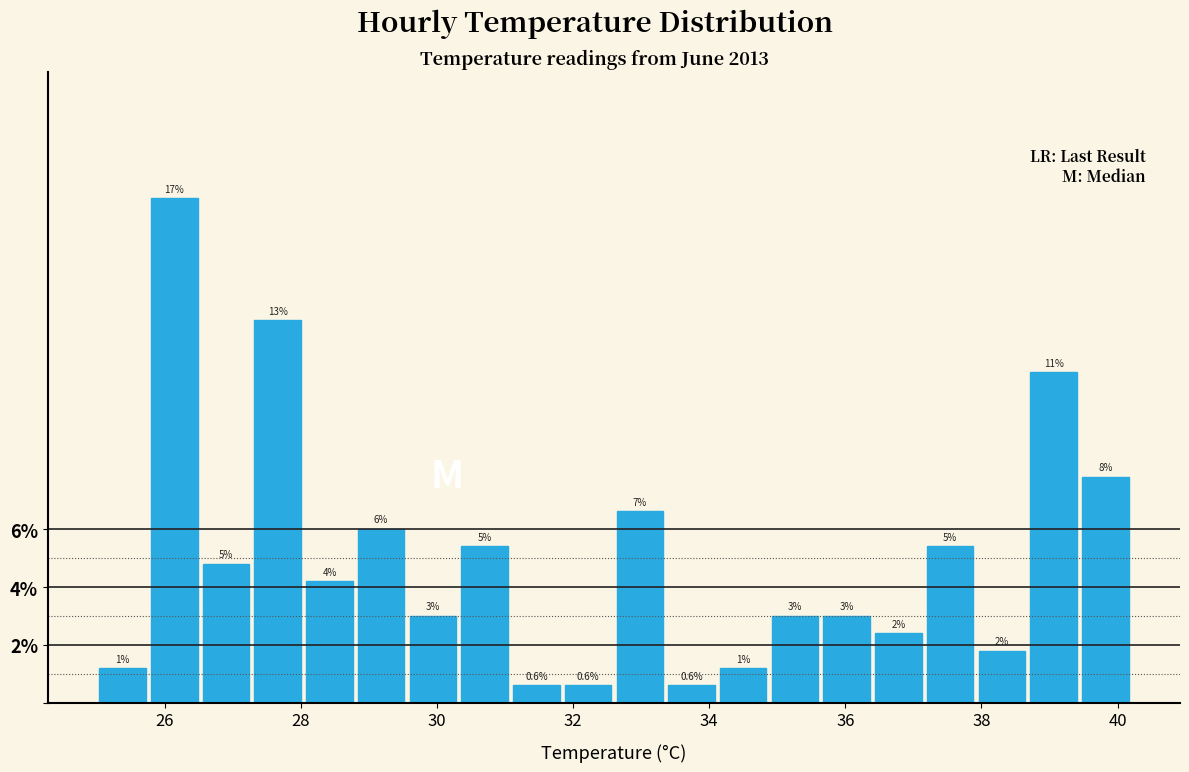

Around what value on the x-axis is the tallest bar? Give the approximate position of its centre, as read against the axis.

26.2